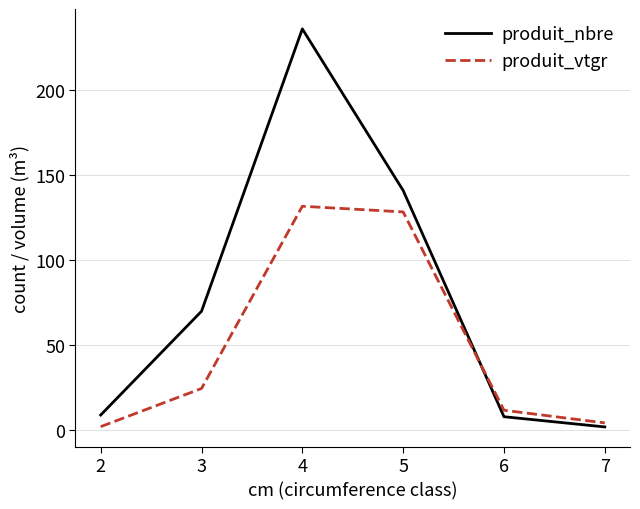

At which label does produit_nbre reach its peak?

4